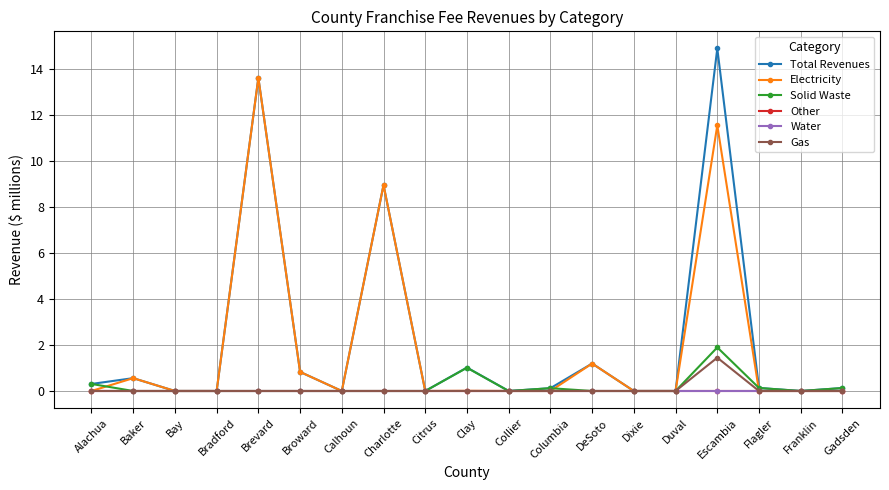

True or false: Total Revenues has more than 1 points higher than both neighbors.

True